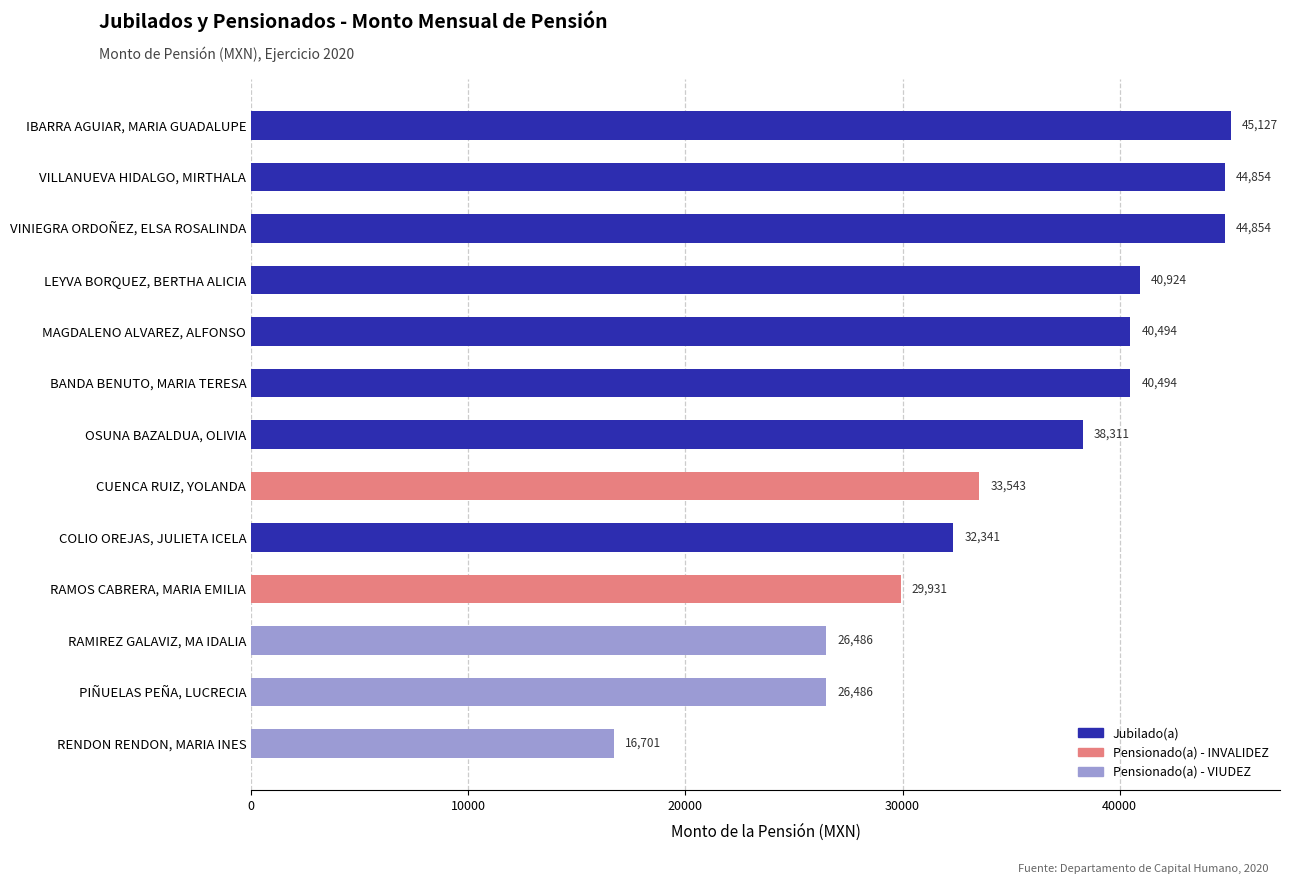

True or false: the data shows 65377.9 at VILLANUEVA HIDALGO, MIRTHALA.

False